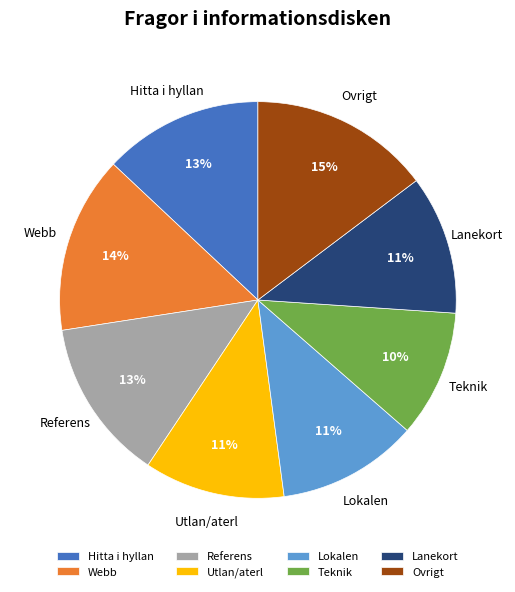

The Utlan/aterl slice represents 11% of the pie. True or false?

True